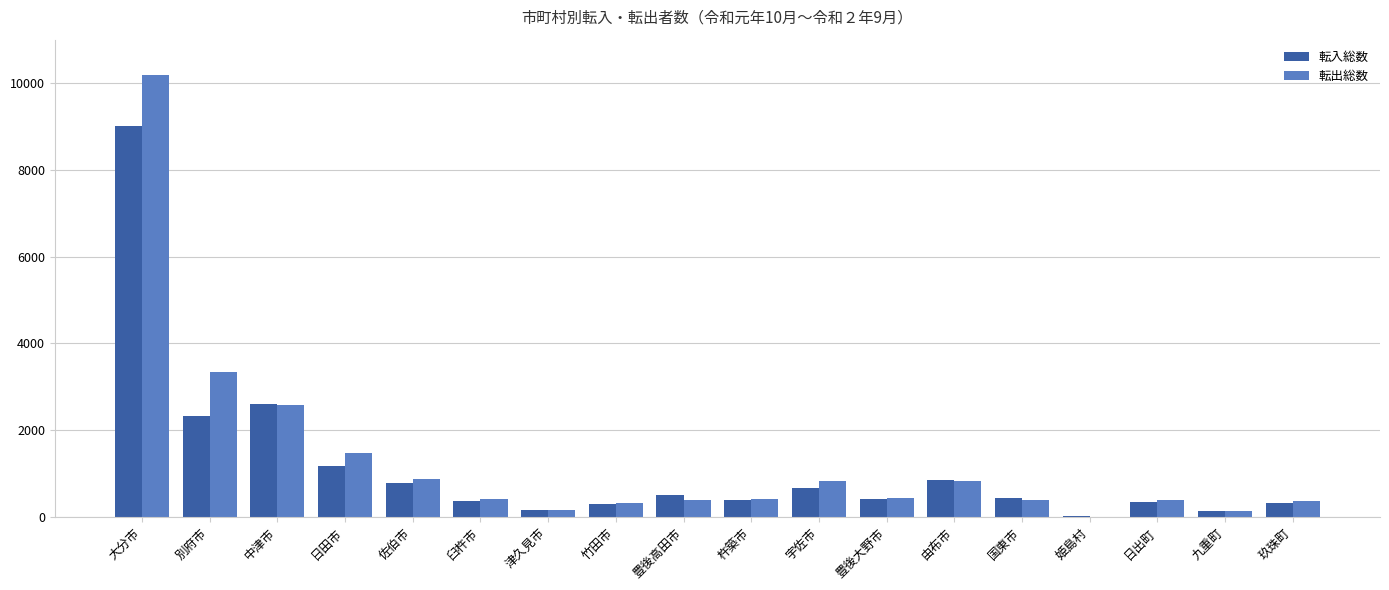

The value of 転出総数 at 宇佐市 is 1459. True or false?

False